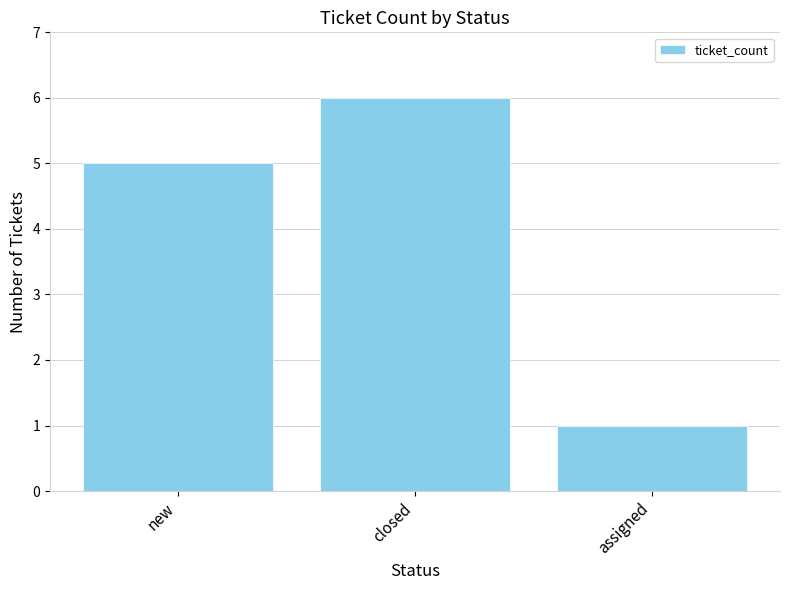

What is the change in value from closed to assigned?

-5